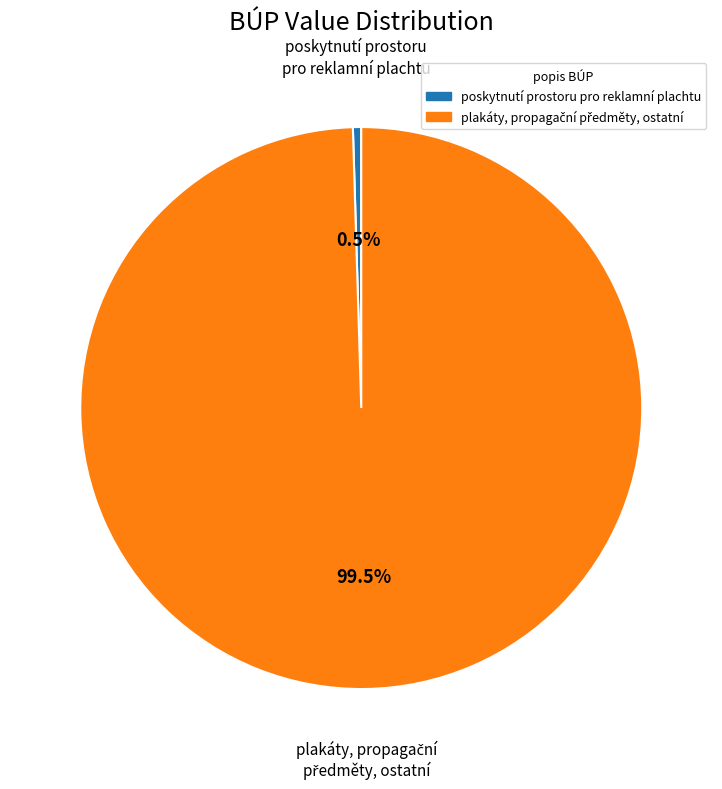

Count the number of slices in the pie.

2